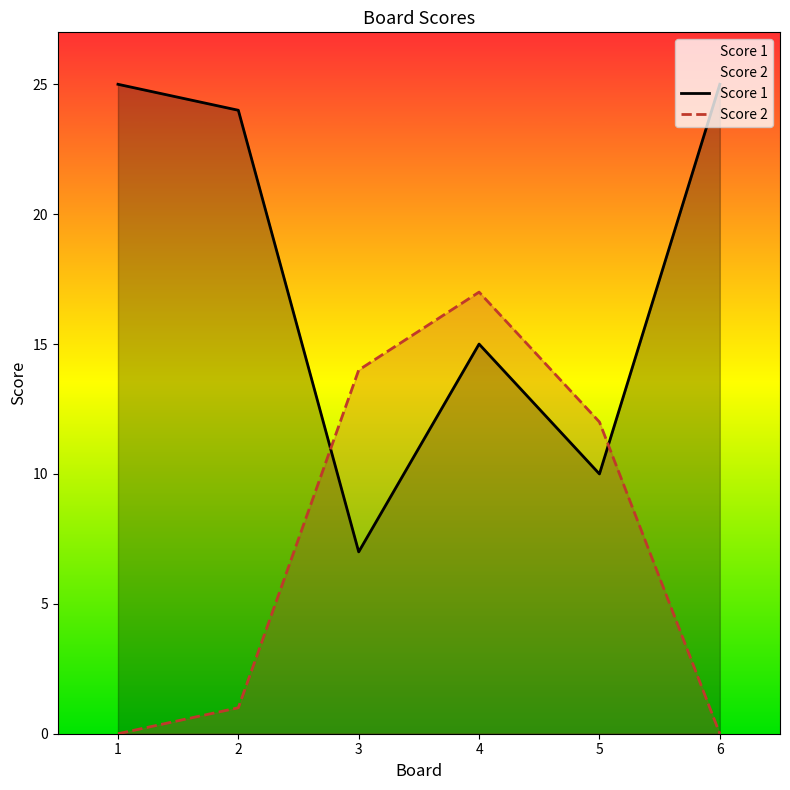

Rank the series at 4 from highest to lowest value.

Score 2, Score 1